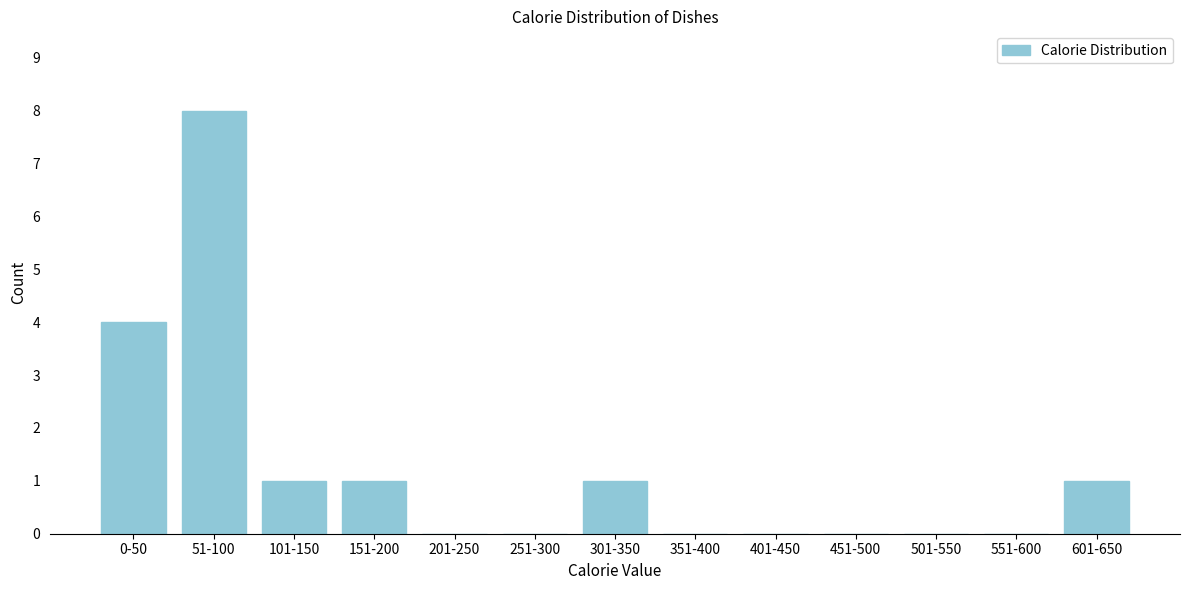

Reading left to right, extract all data points from this chart.

0-50=4	51-100=8	101-150=1	151-200=1	201-250=0	251-300=0	301-350=1	351-400=0	401-450=0	451-500=0	501-550=0	551-600=0	601-650=1